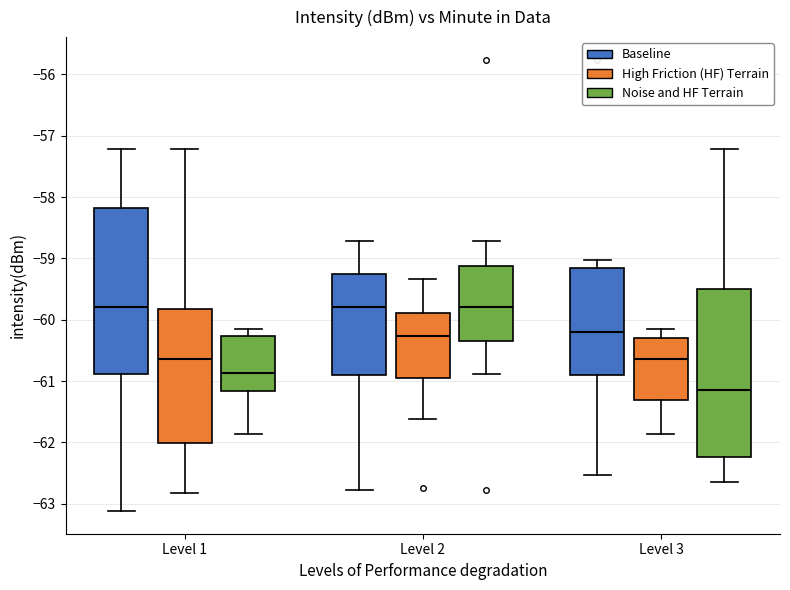

Which box's median line is the lowest?

Level 3 (Noise and HF Terrain)